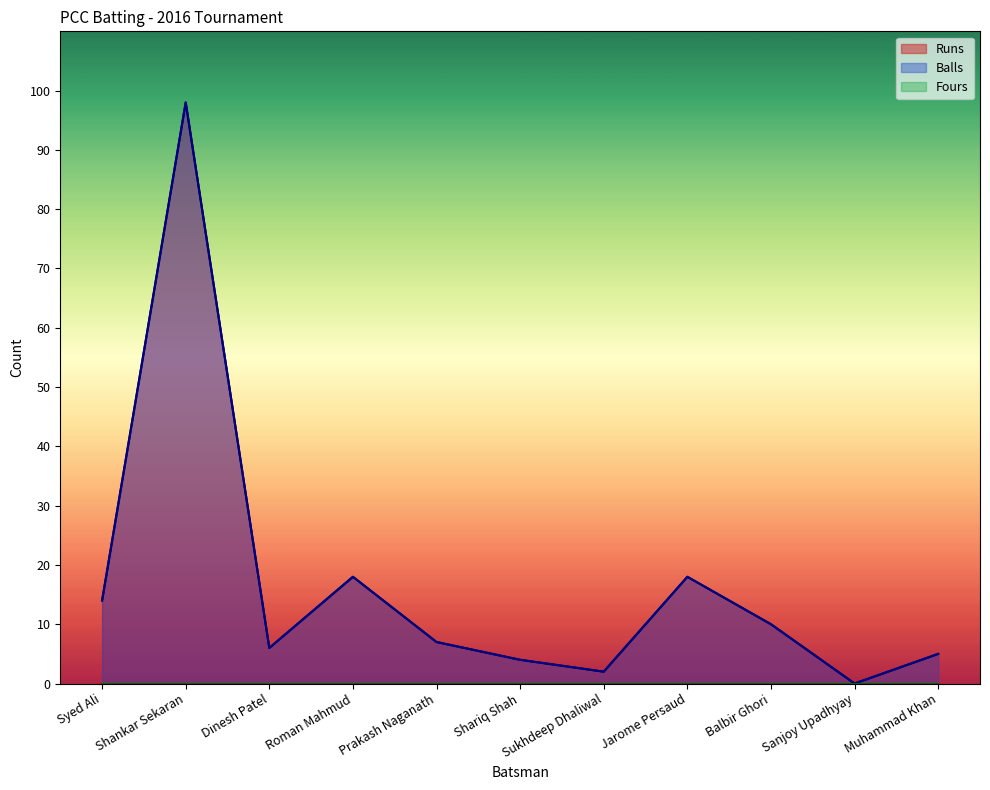

At which category does Balls reach its first local valley?

Dinesh Patel